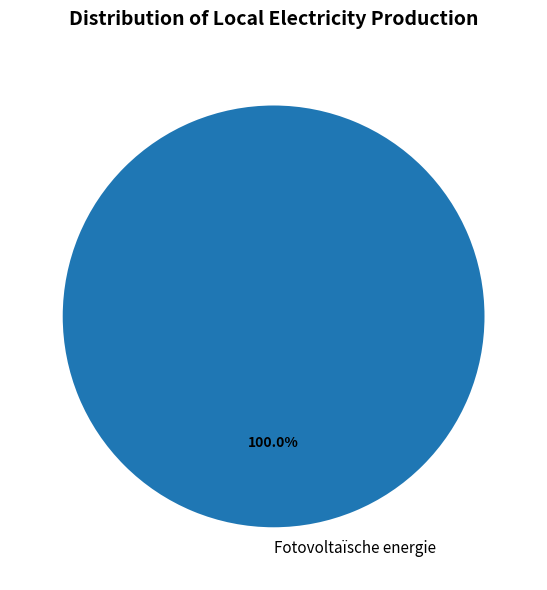

Does Fotovoltaïsche energie account for over 50% of the chart?

Yes